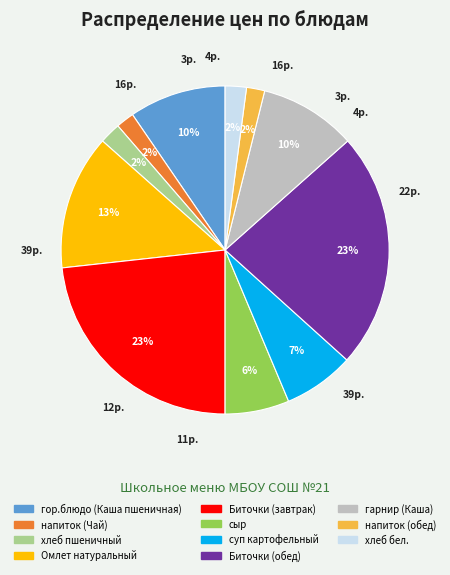

True or false: напиток (обед) accounts for 2% of the total.

True